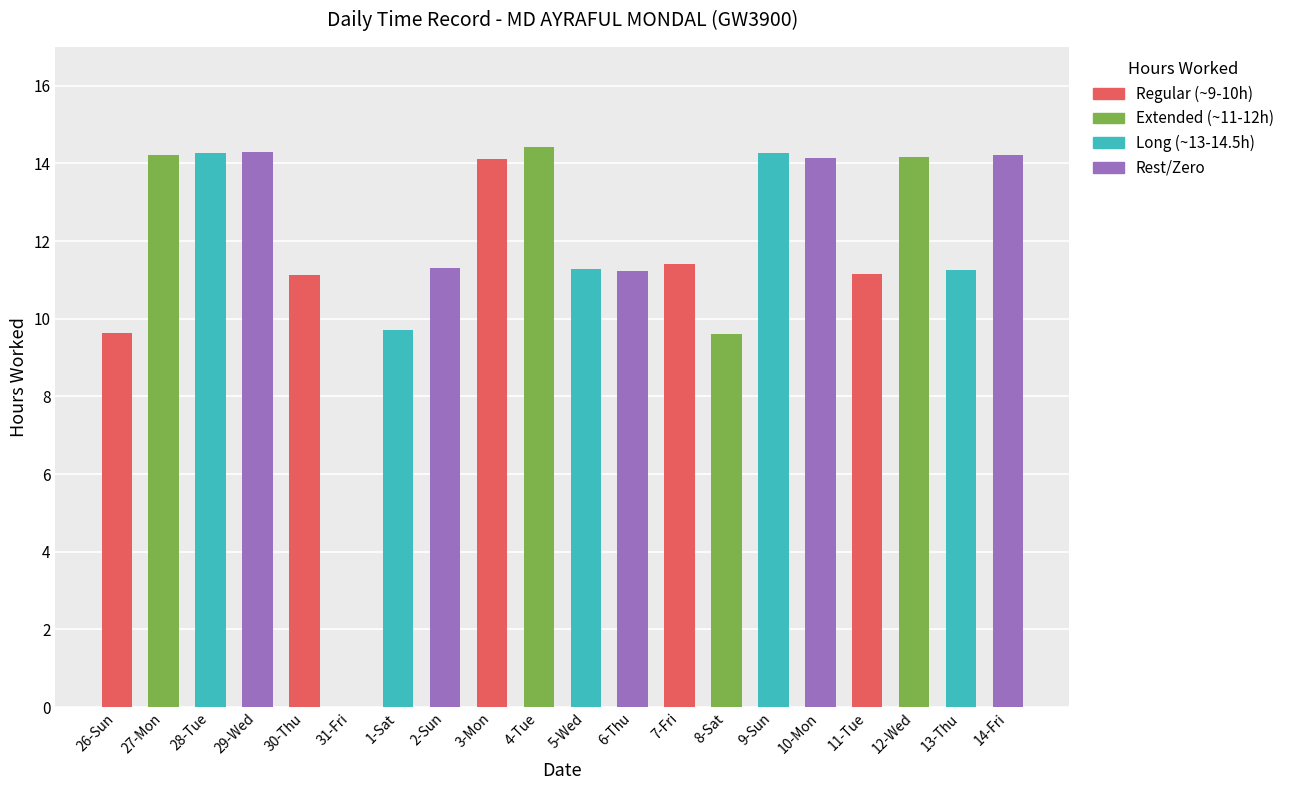

What is the sum of the values at 3-Mon and 12-Wed?

28.3